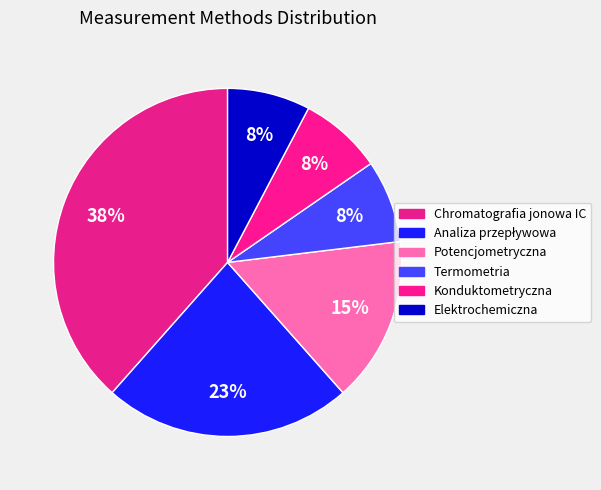

How many segments does this pie chart have?

6